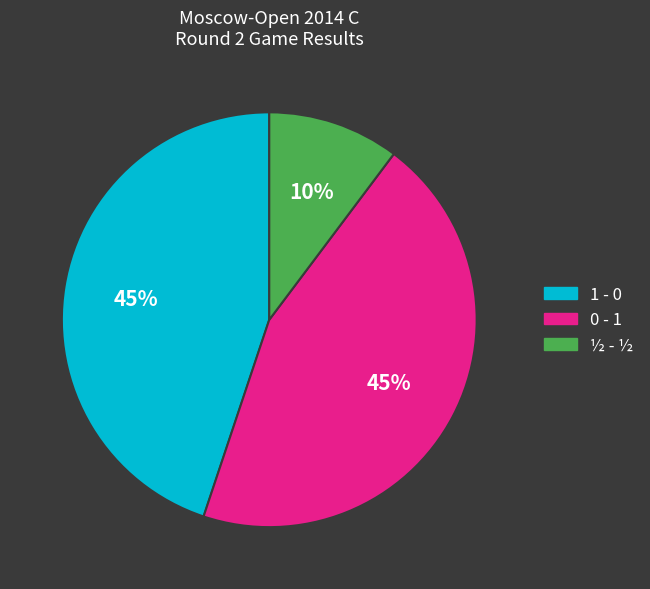

To the nearest percent, what is the average slice percentage?

33%